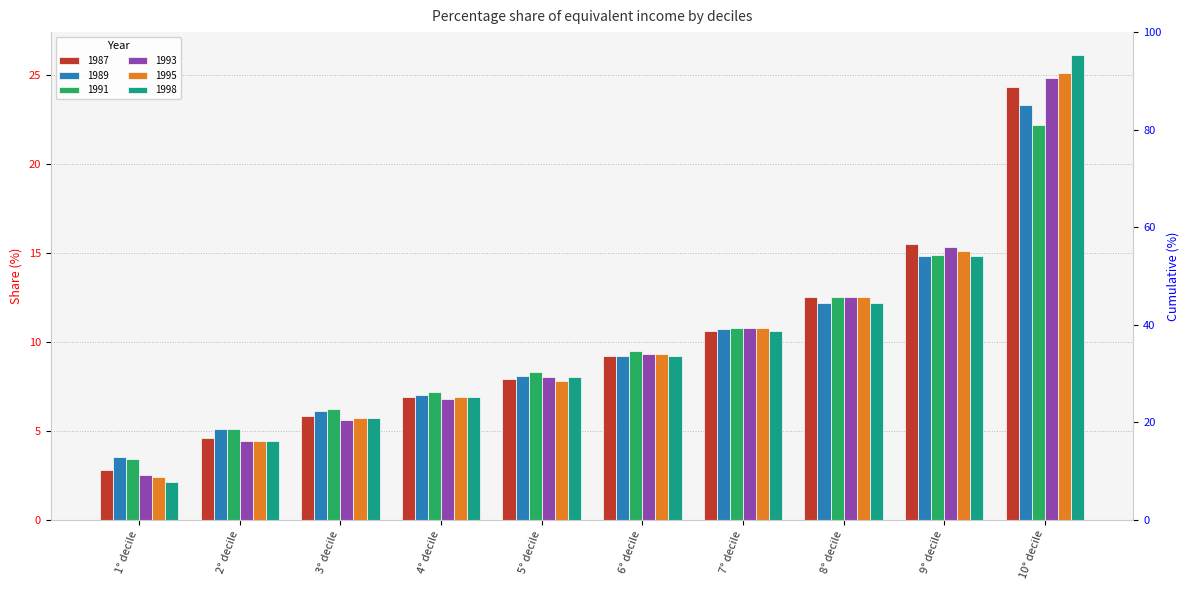

Which series changed the most between 2° decile and 6° decile?

1993